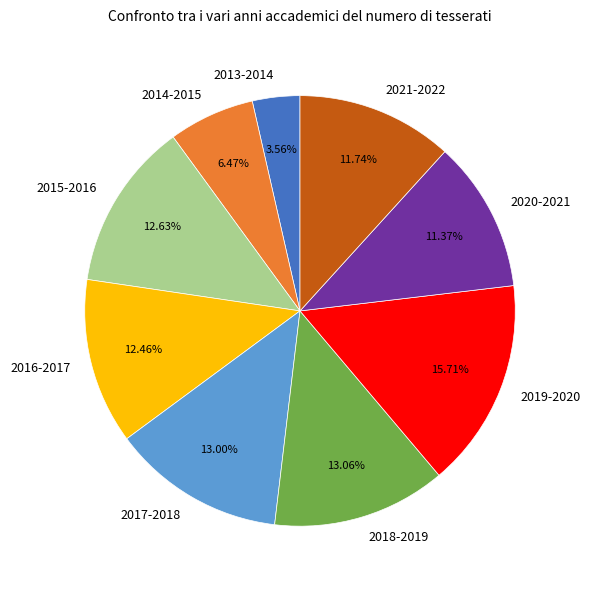

Count the number of slices in the pie.

9